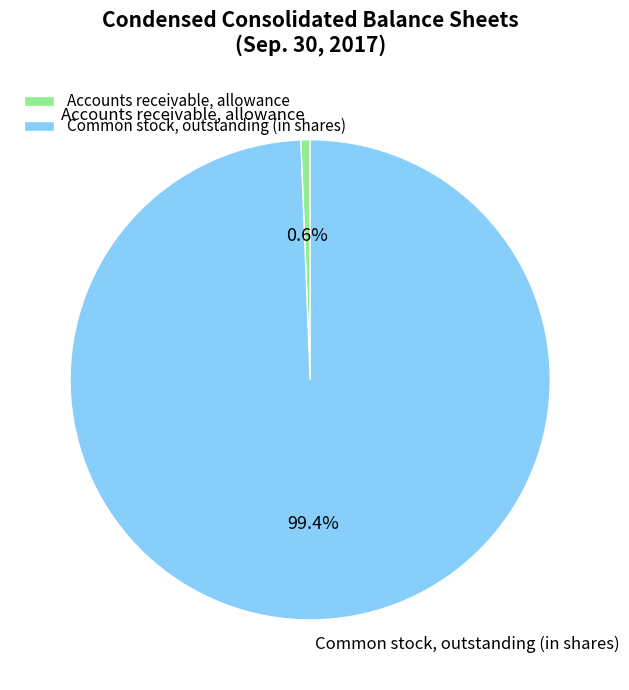

Rank the categories by value from lowest to highest.

Accounts receivable, allowance, Common stock, outstanding (in shares)